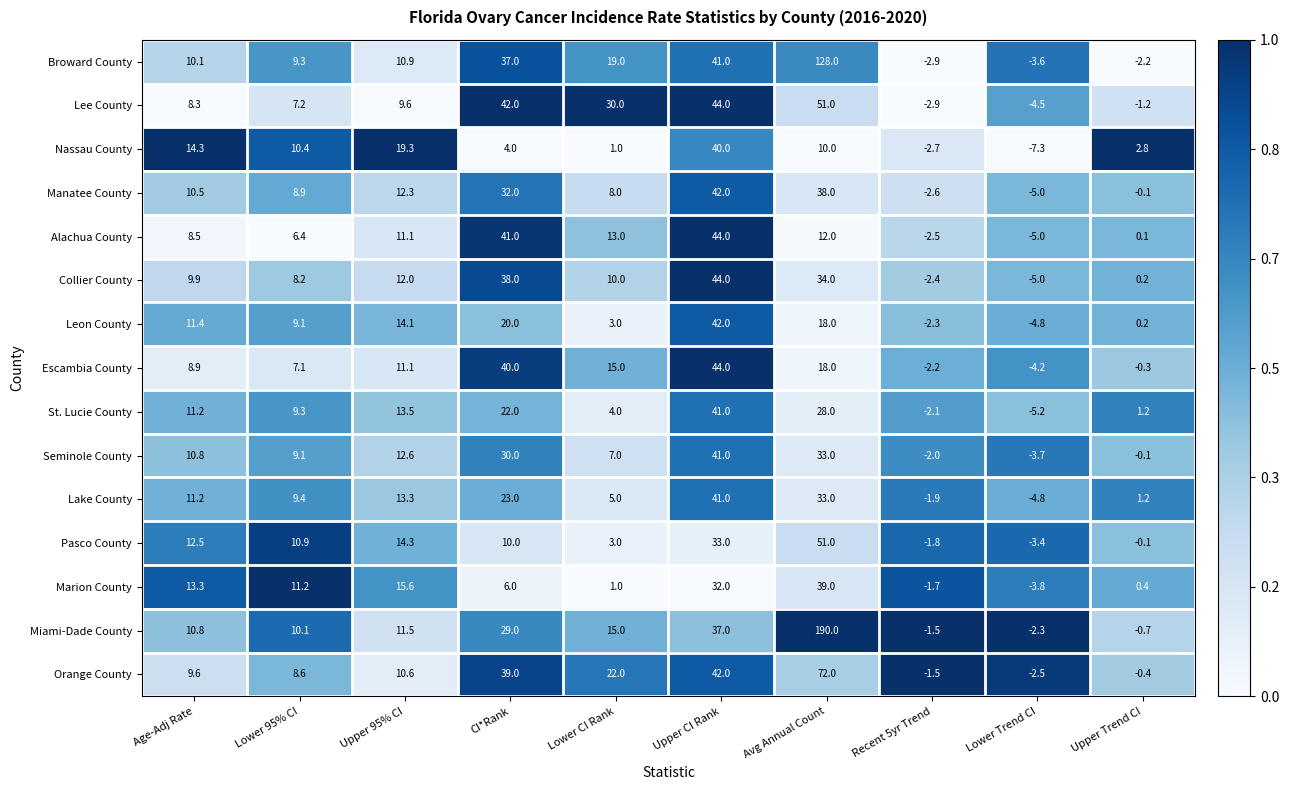

Count the number of data series in this chart.

15